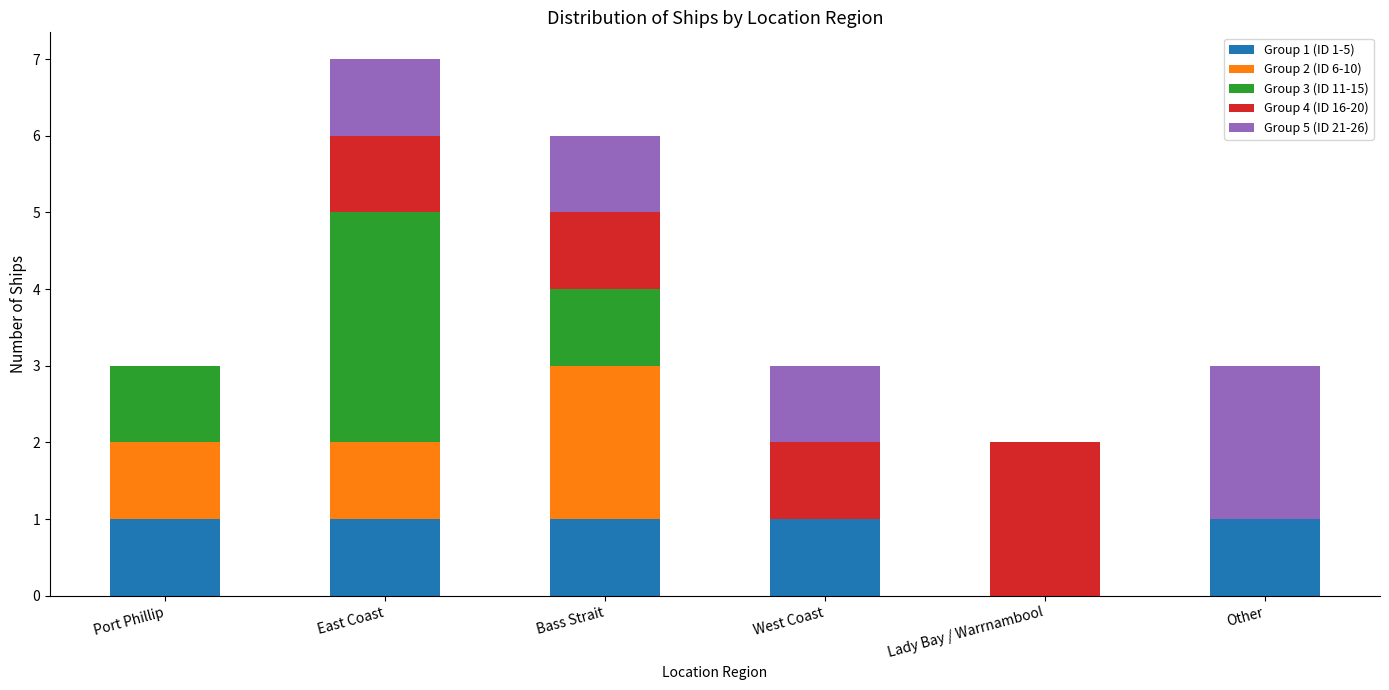

At which category is the sum across all series the highest?

East Coast